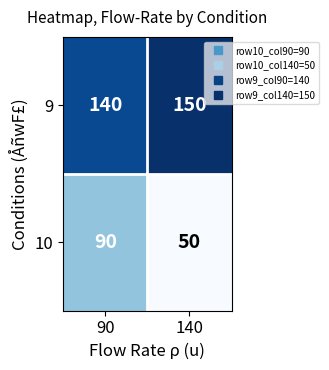

The 10 series shows 90 at 90. True or false?

True